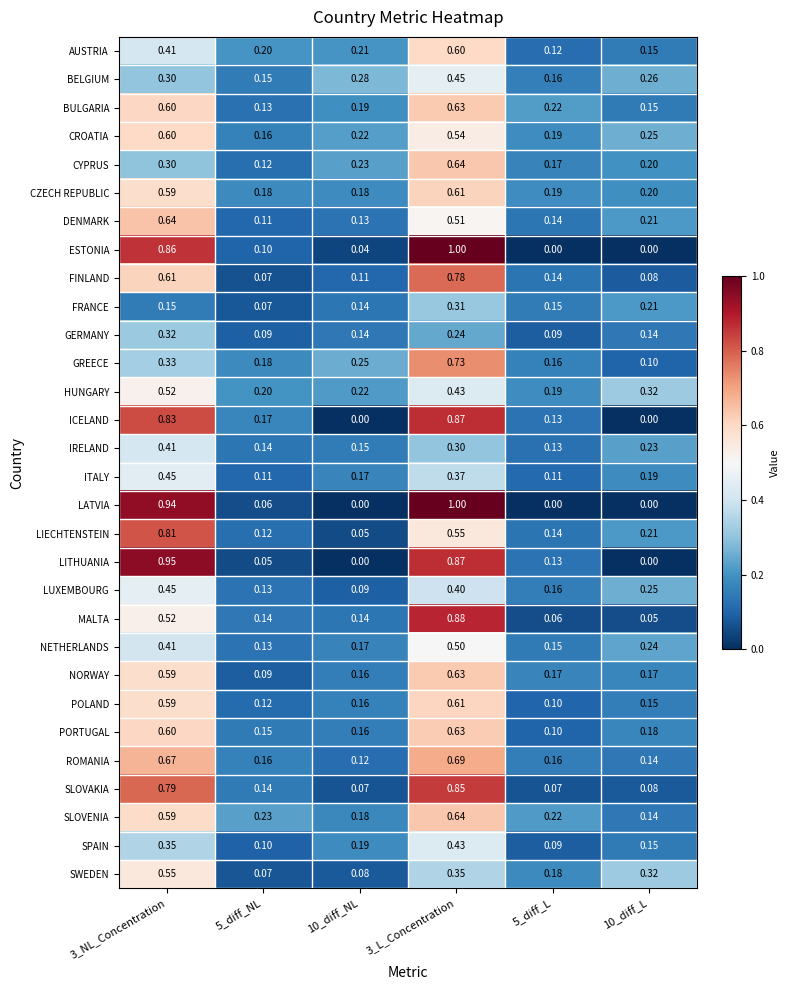

Is the value of MALTA at 10_diff_L greater than the value of IRELAND at 5_diff_NL?

No